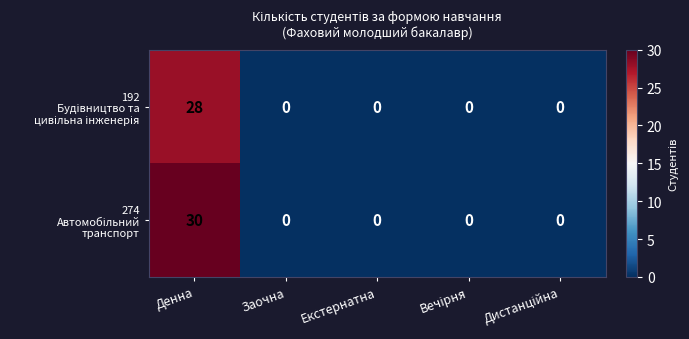

Count the number of categories in the chart.

5